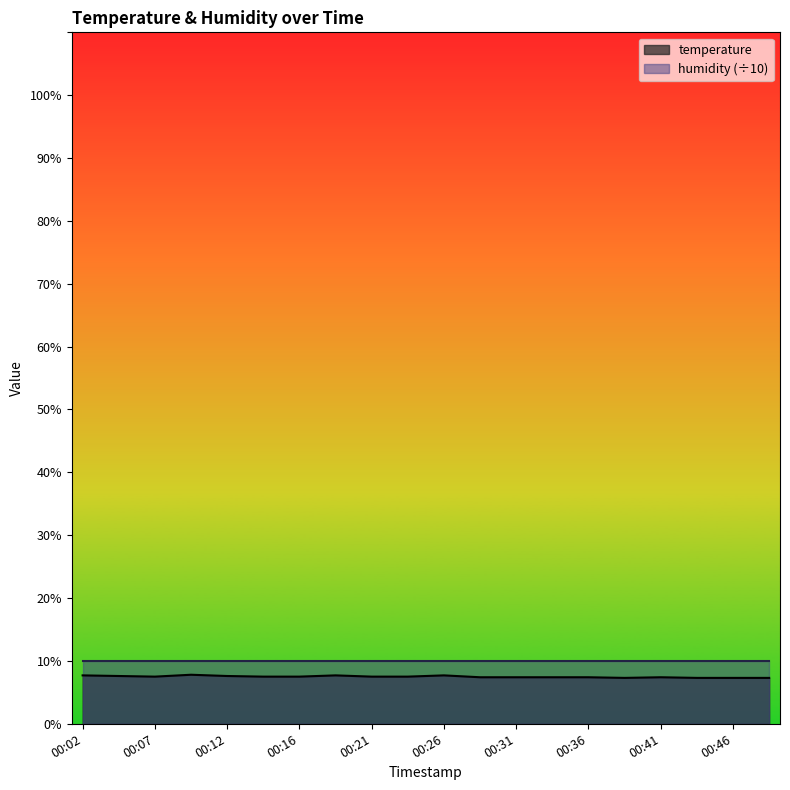

What is the minimum value shown in the chart?

7.3